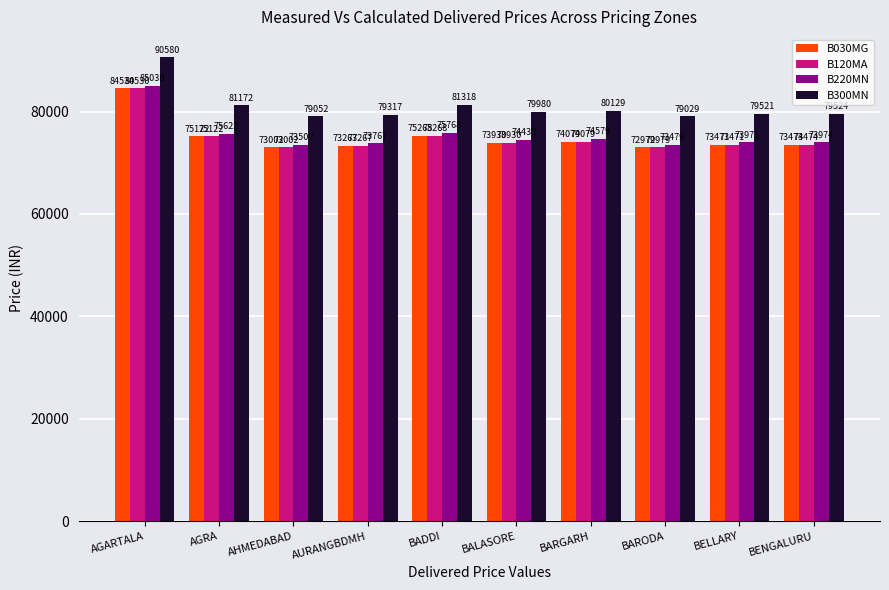

Reading left to right, list all the values displayed in this chart.

B030MG: 84530	75122	73002	73267	75268	73930	74079	72979	73471	73474
B120MA: 84530	75122	73002	73267	75268	73930	74079	72979	73471	73474
B220MN: 85030	75622	73502	73767	75768	74430	74579	73479	73971	73974
B300MN: 90580	81172	79052	79317	81318	79980	80129	79029	79521	79524